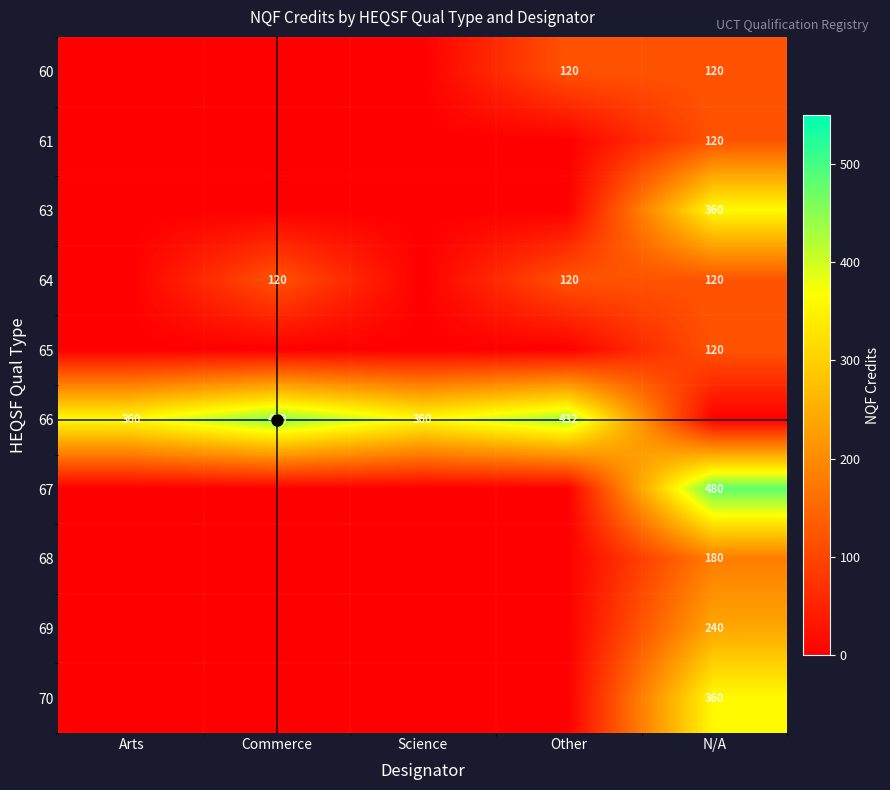

True or false: 64 has a value of 120 at Commerce.

True